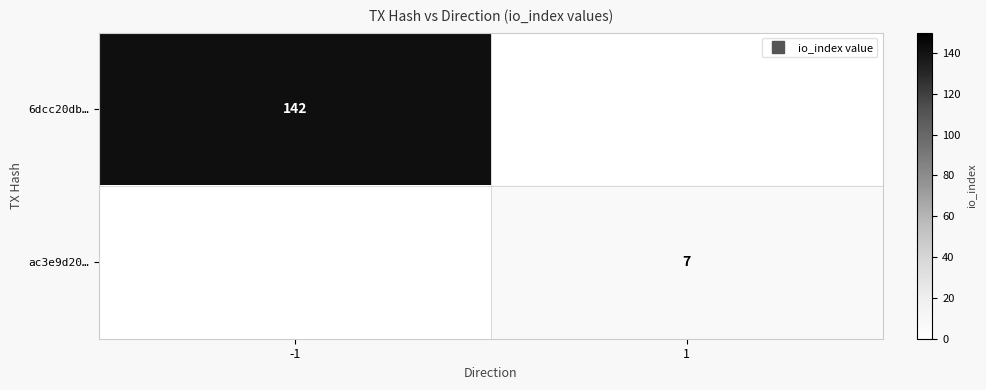

Rank the series by their average value, from highest to lowest.

6dcc20db…, ac3e9d20…